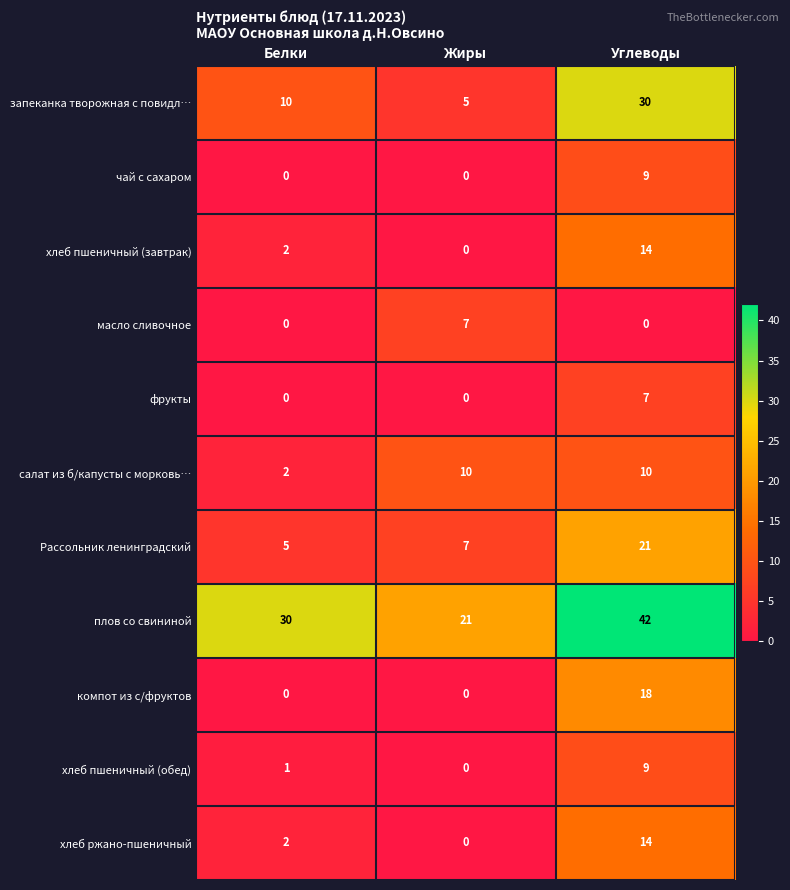

What is the greatest value displayed?

42